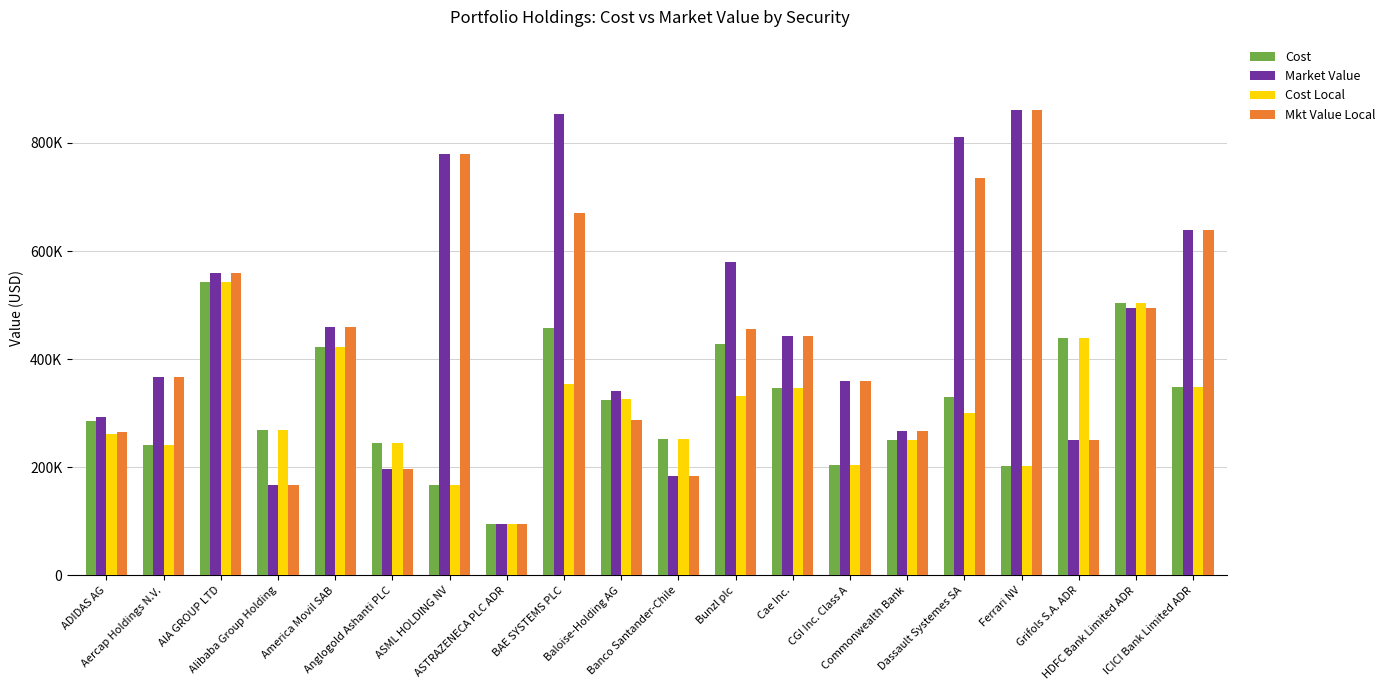

Does the chart contain any negative values?

No